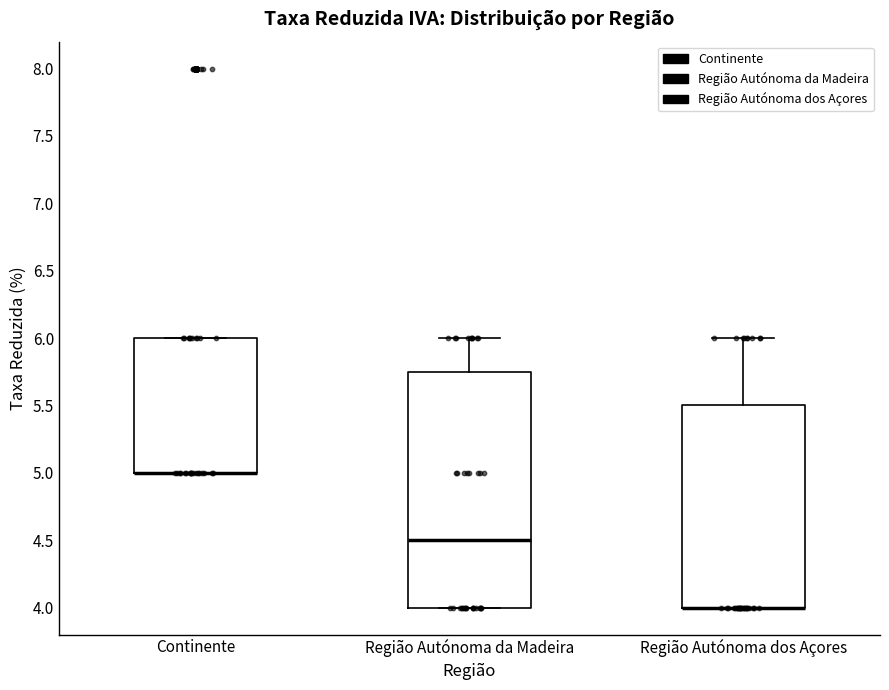

Where does the upper whisker of the box for Região Autónoma da Madeira end on the y-axis? The values are not printed on the chart, so give them approximately, as read against the axis.

6.00